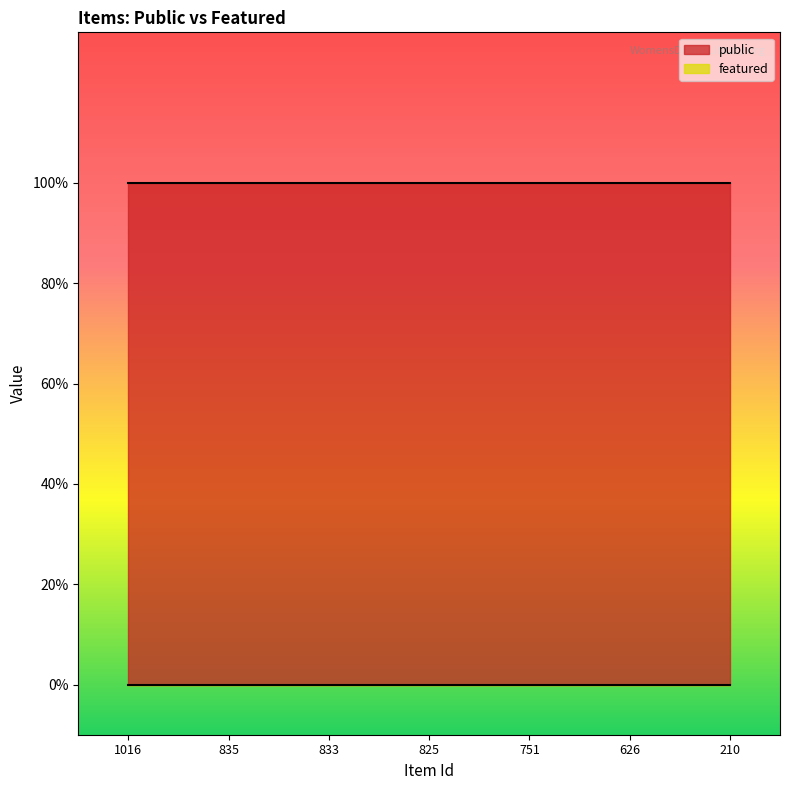

True or false: public and featured cross at least once.

False